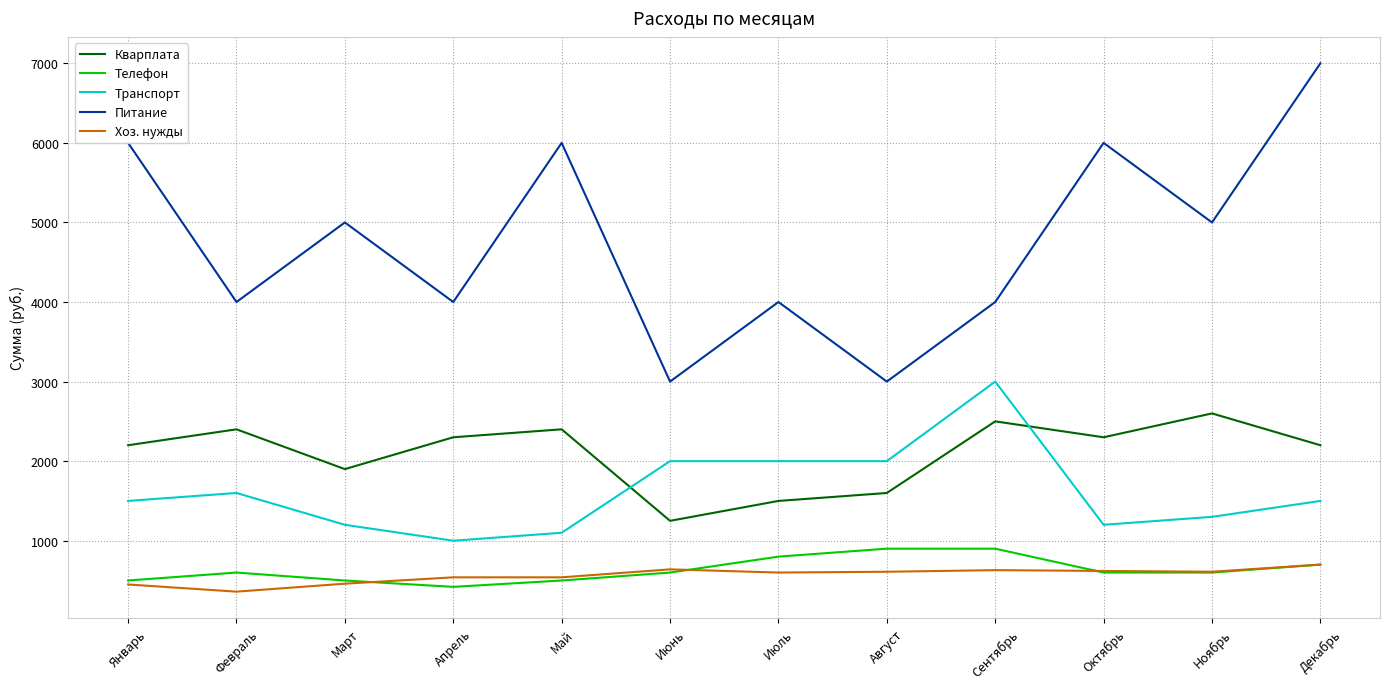

What is the total value across all series at Май?

10540